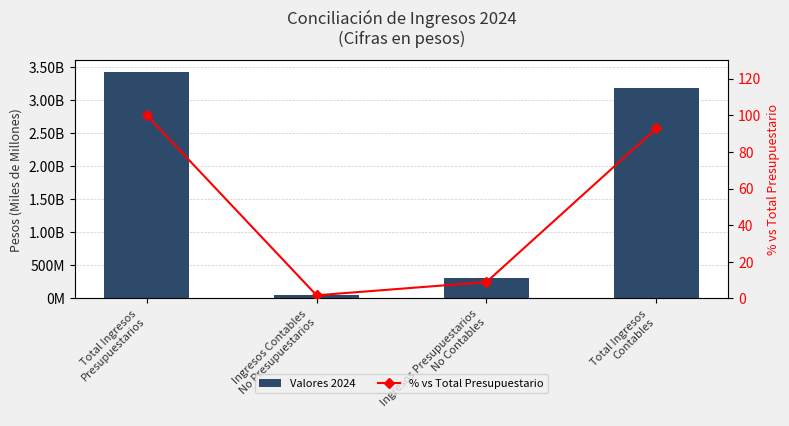

What value does the % vs Total Presupuestario series have at Total Ingresos
Contables?

92.8